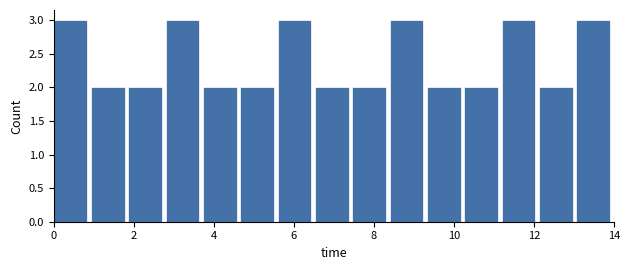

Reading left to right, list every bar in this chart as the range it spans on the x-axis followed by its height. Neither the bar edges nor the heights are printed on the chart, so give them approximately, as read against the axes.

0.0 to 1.0: 3
1.0 to 1.8: 2
1.8 to 2.8: 2
2.8 to 3.8: 3
3.8 to 4.6: 2
4.6 to 5.6: 2
5.6 to 6.6: 3
6.6 to 7.4: 2
7.4 to 8.4: 2
8.4 to 9.4: 3
9.4 to 10.2: 2
10.2 to 11.2: 2
11.2 to 12.2: 3
12.2 to 13.0: 2
13.0 to 14.0: 3